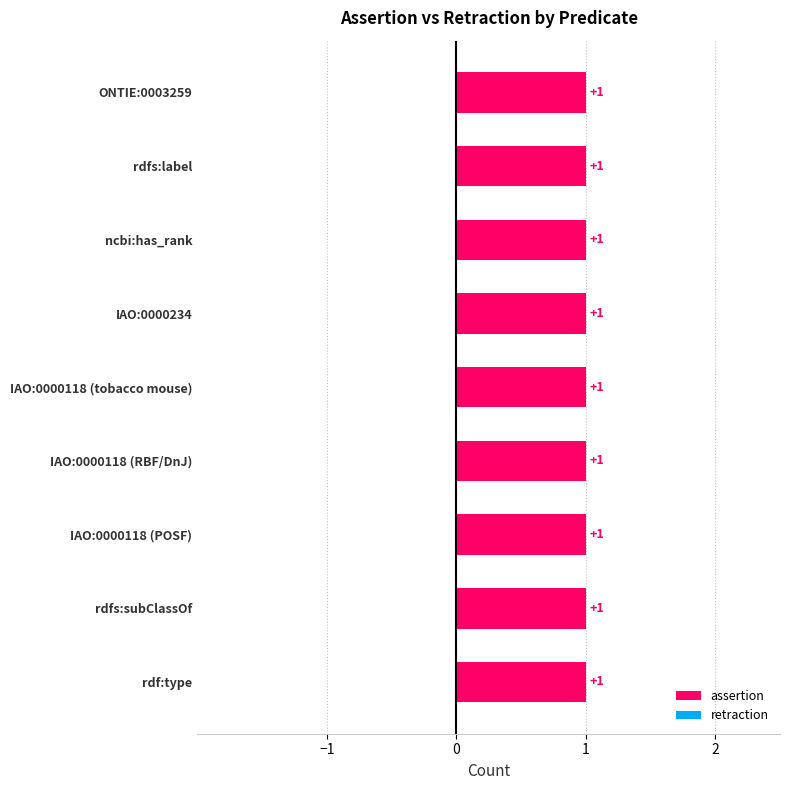

Rank the series by their maximum value, from highest to lowest.

assertion, retraction